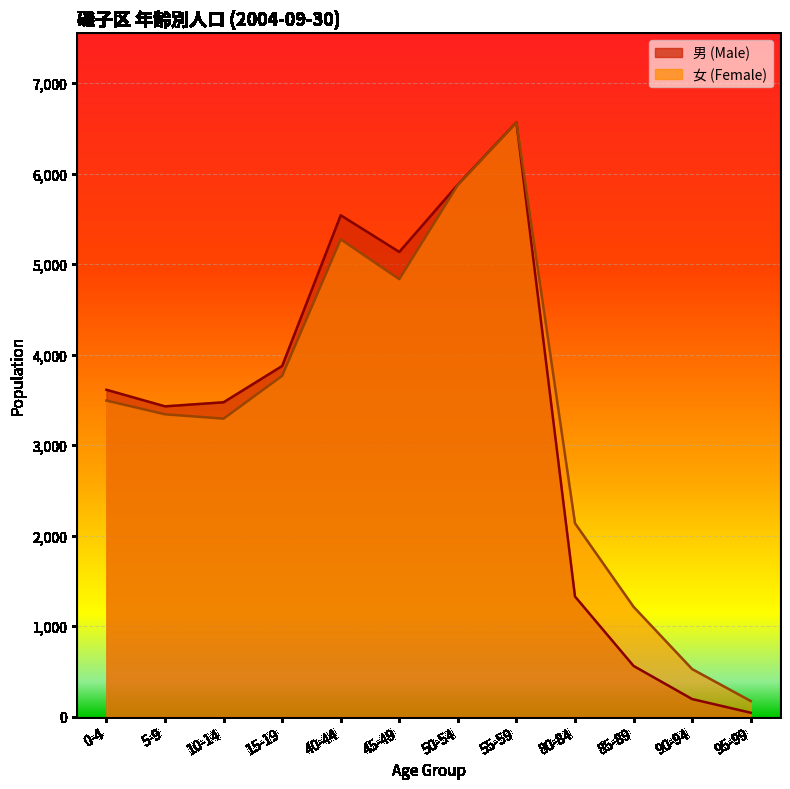

How many times do 女 (Female) and 男 (Male) cross each other?

1